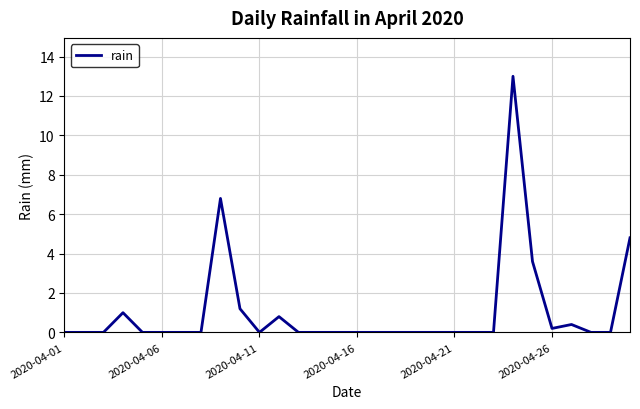

What is the maximum value shown in the chart?

13.0